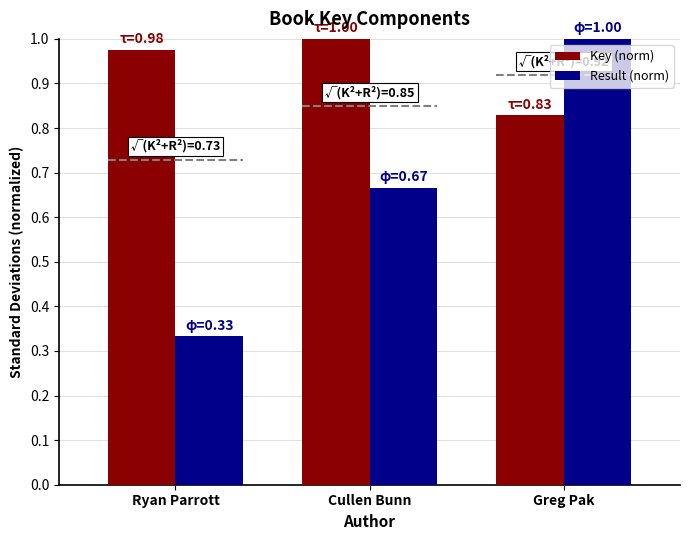

Which label corresponds to the smallest value in the chart?

Ryan Parrott